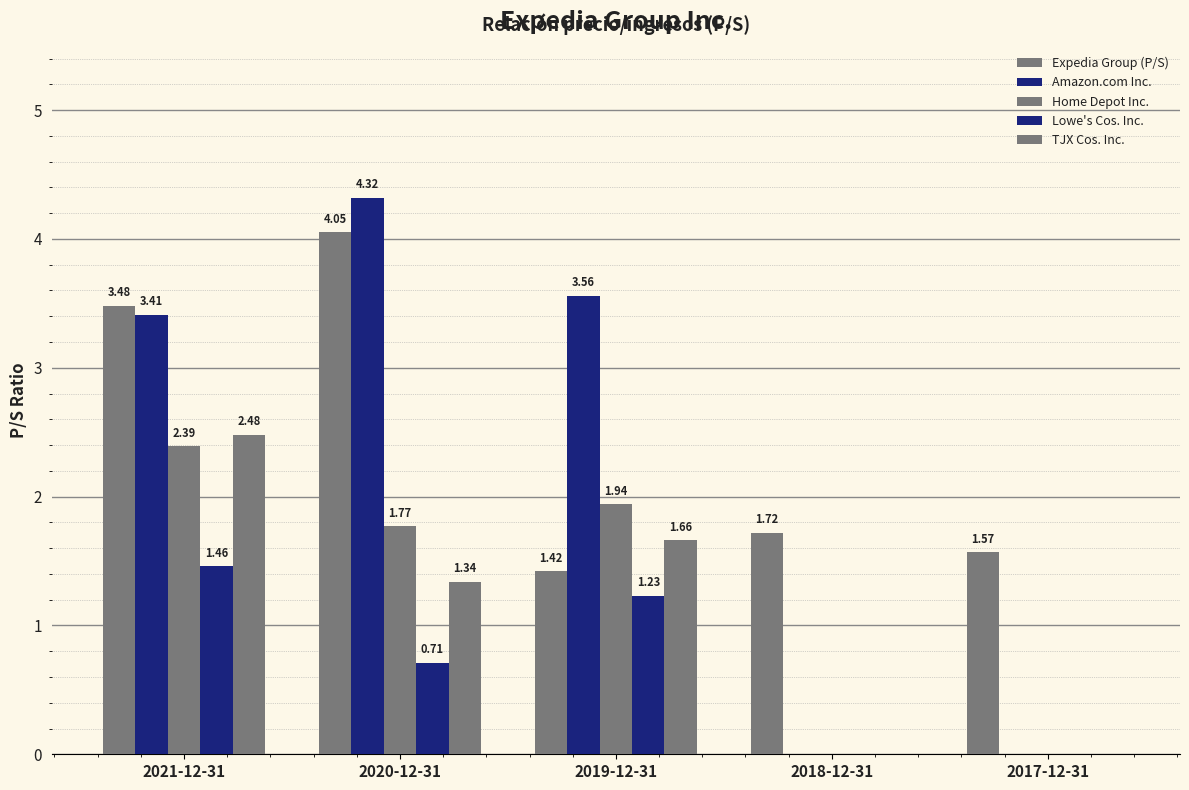

Rank the series at 2019-12-31 from lowest to highest value.

Lowe's Cos. Inc., Expedia Group (P/S), TJX Cos. Inc., Home Depot Inc., Amazon.com Inc.